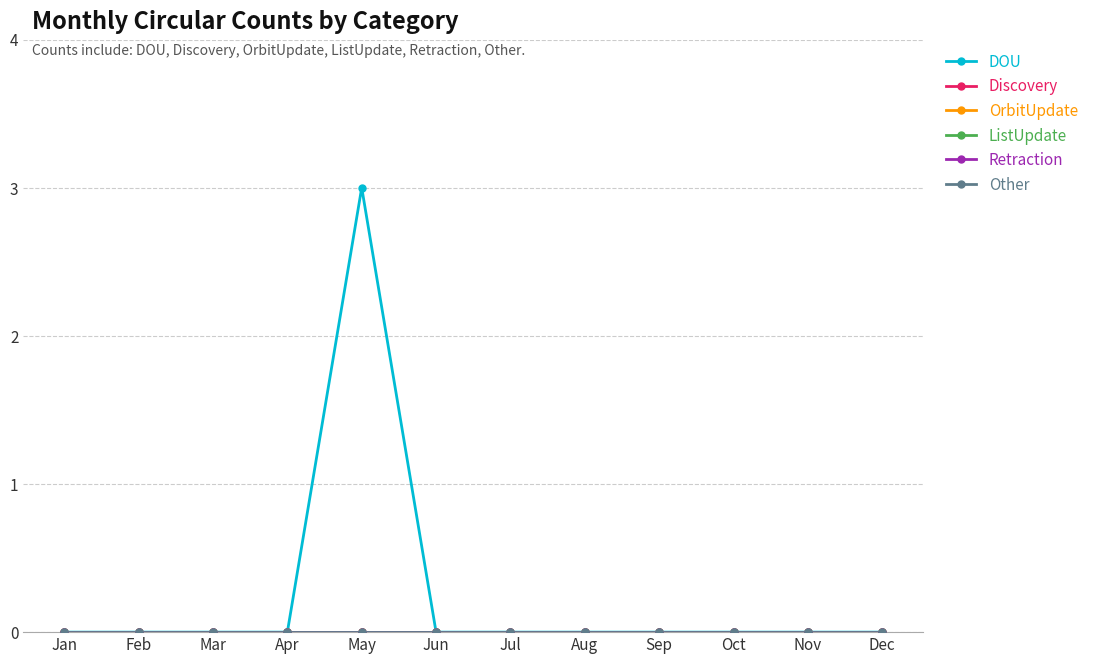

Is this an area chart (filled region under the line)?

No